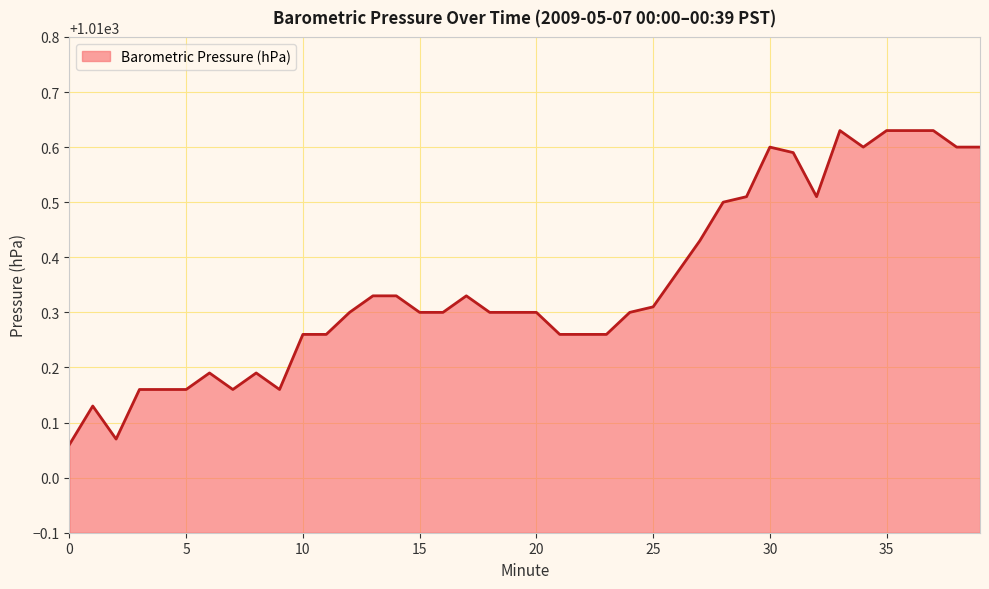

Count the number of categories in the chart.

40